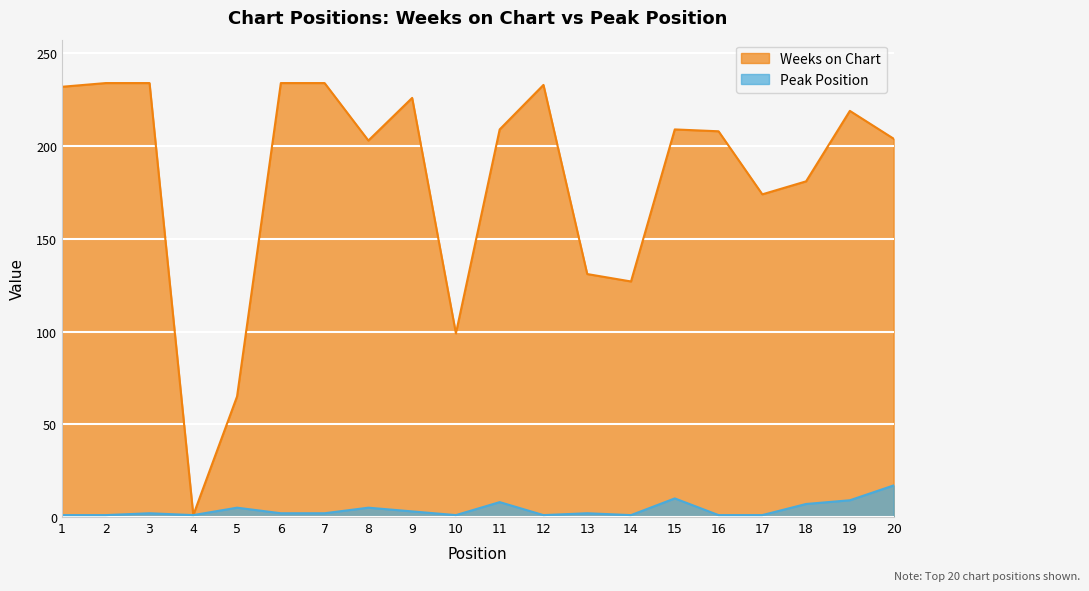

What is the spread (max minus min) of values at 9?

223